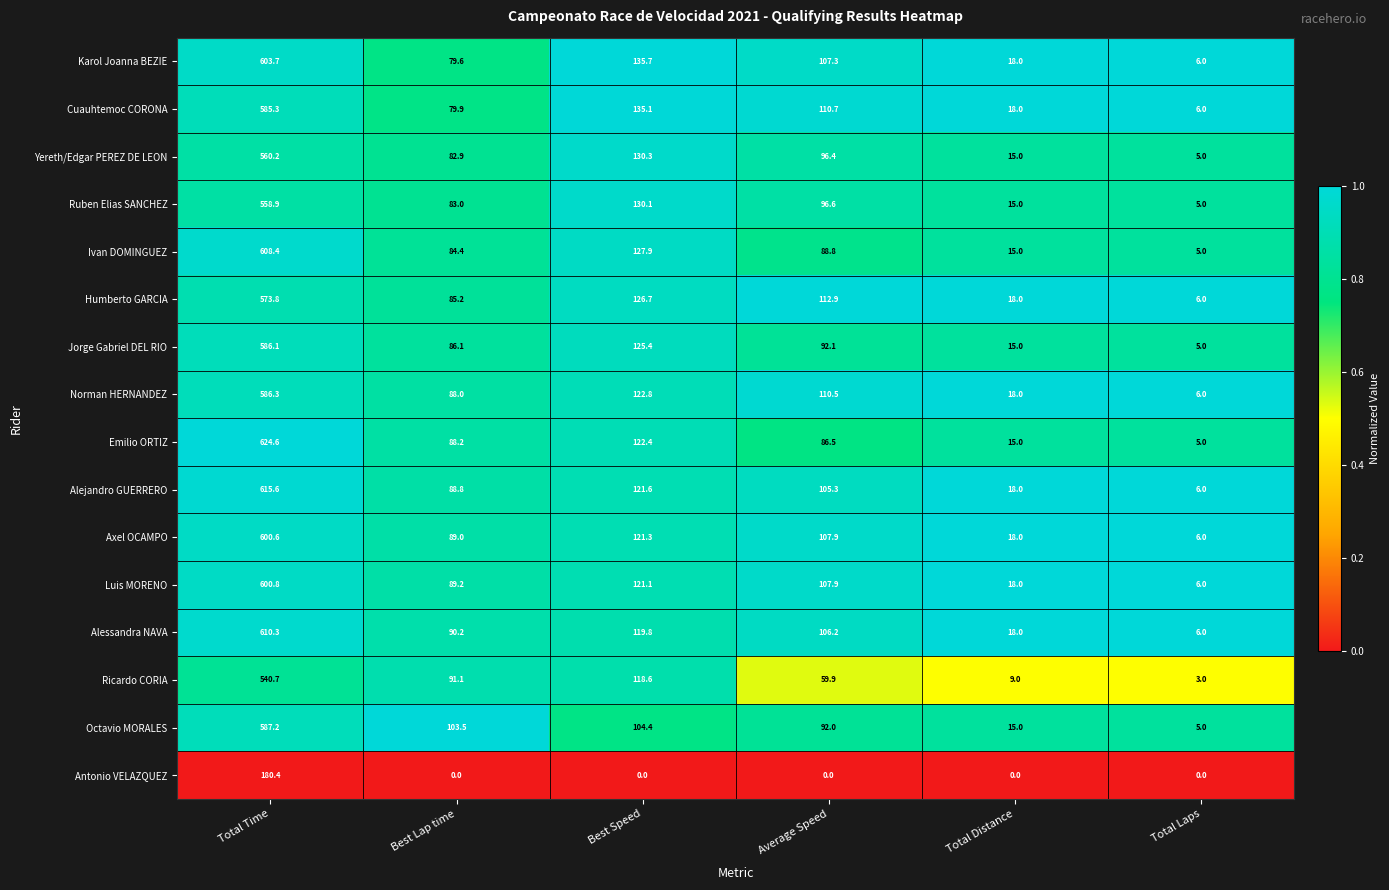

The value of Jorge Gabriel DEL RIO at Best Speed is 125.4. True or false?

True